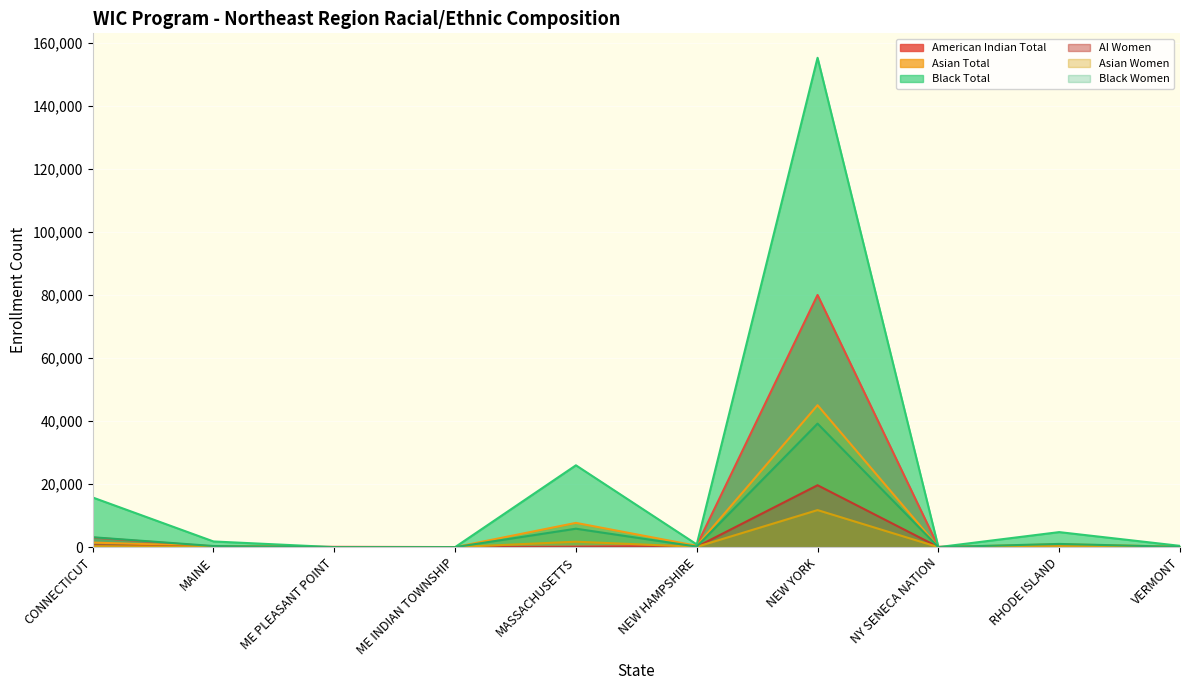

True or false: American Indian Total has more than 1 points higher than both neighbors.

True